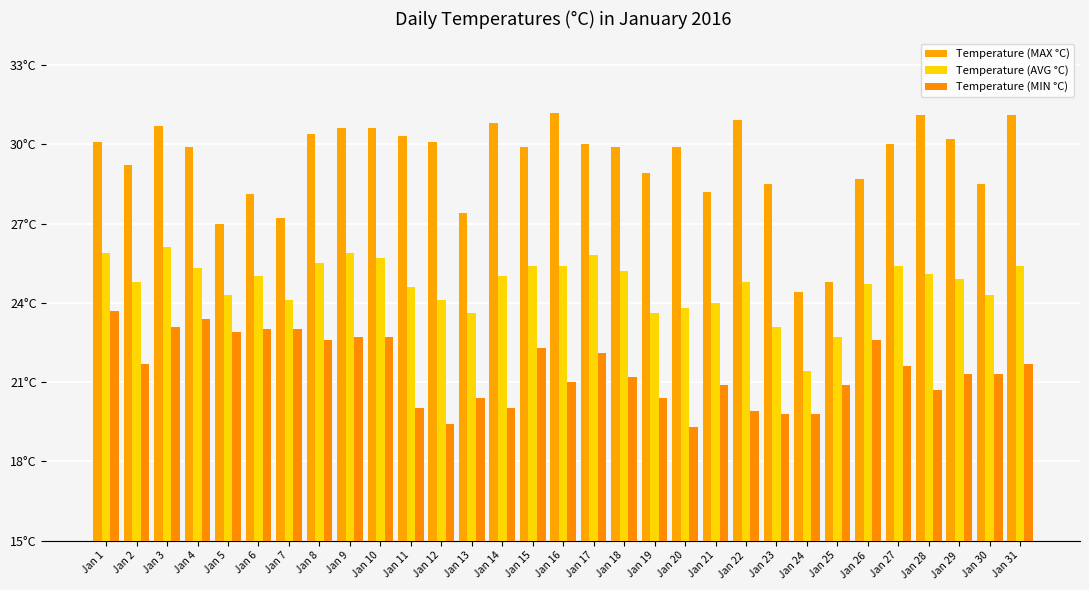

Where is Temperature (AVG °C) nearest to the value 23?

Jan 23